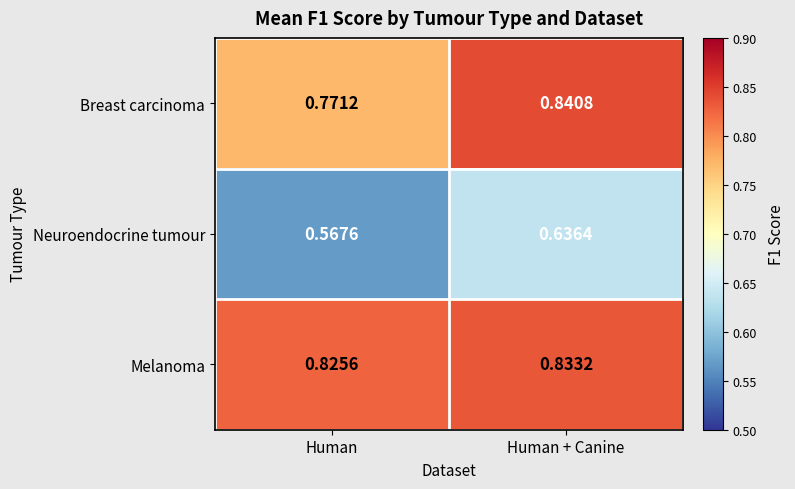

Which series has the largest total across all categories?

Melanoma